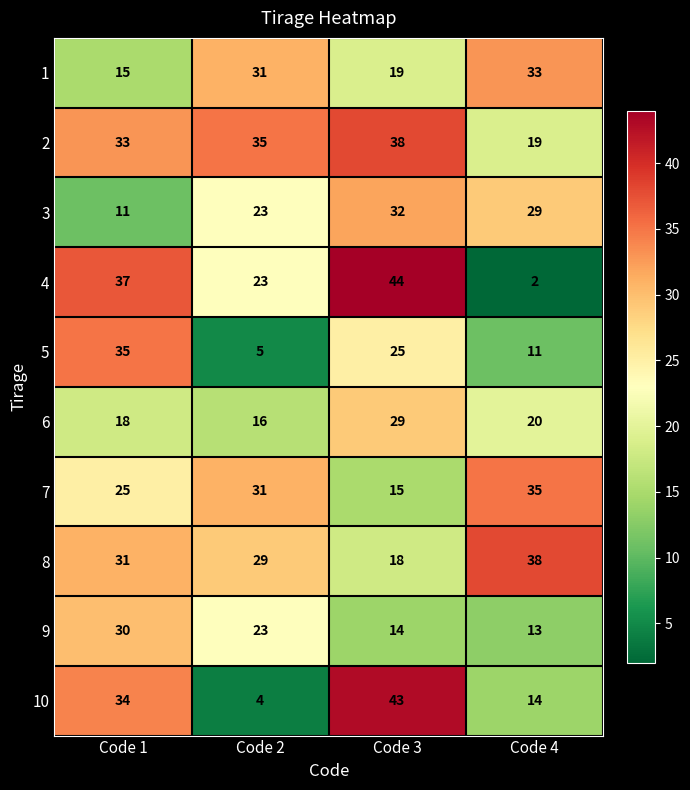

Where is 7 nearest to the value 25?

Code 1